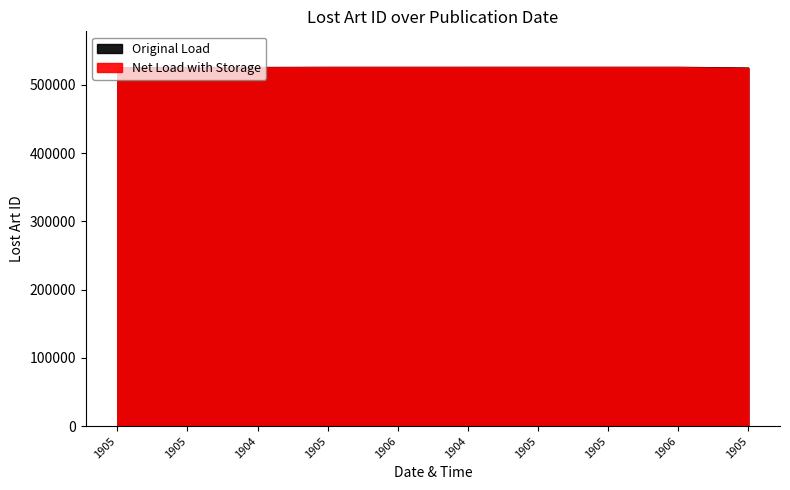

How many interior local peaks (higher than both neighbors) does the data have?

1